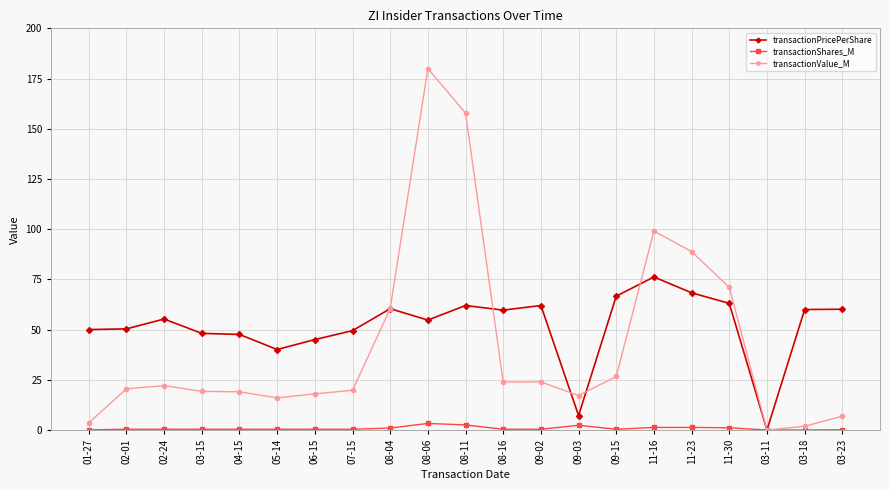

What value does the transactionPricePerShare series have at 08-11?

62.0